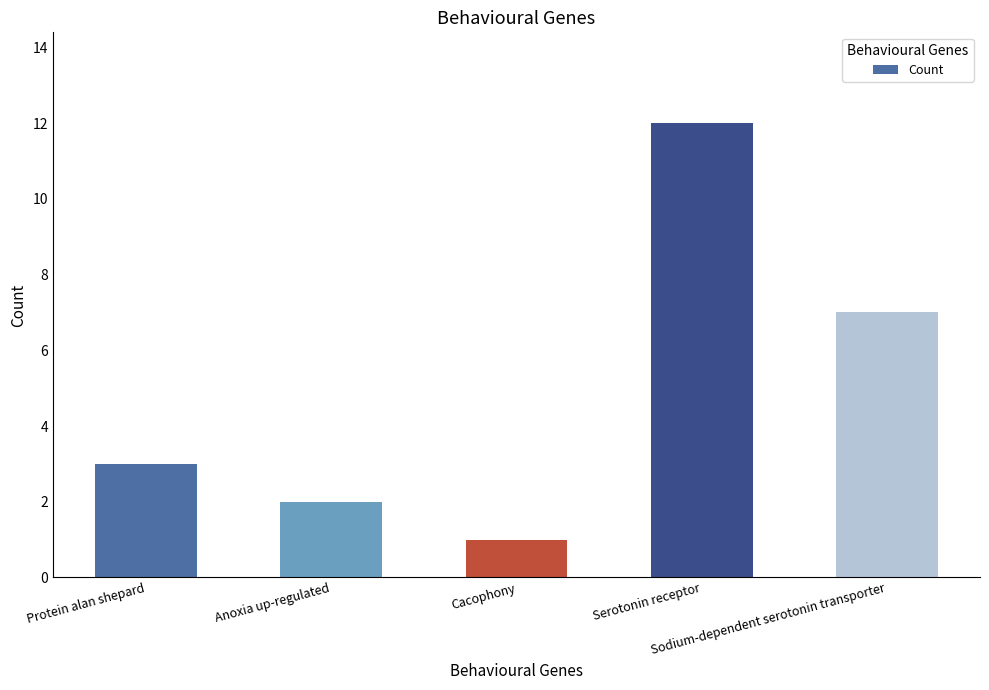

What is the change in value from Cacophony to Serotonin receptor?

+11